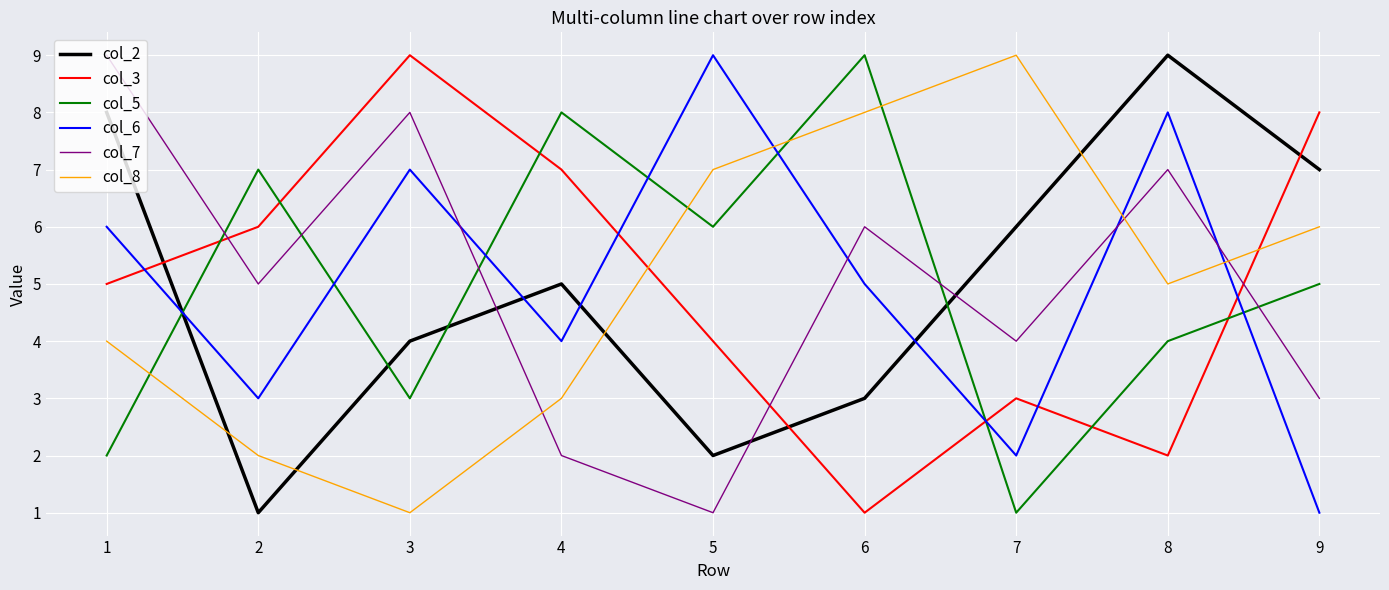

Reading left to right, extract all data points from this chart.

col_2: 1=8	2=1	3=4	4=5	5=2	6=3	7=6	8=9	9=7
col_3: 1=5	2=6	3=9	4=7	5=4	6=1	7=3	8=2	9=8
col_5: 1=2	2=7	3=3	4=8	5=6	6=9	7=1	8=4	9=5
col_6: 1=6	2=3	3=7	4=4	5=9	6=5	7=2	8=8	9=1
col_7: 1=9	2=5	3=8	4=2	5=1	6=6	7=4	8=7	9=3
col_8: 1=4	2=2	3=1	4=3	5=7	6=8	7=9	8=5	9=6